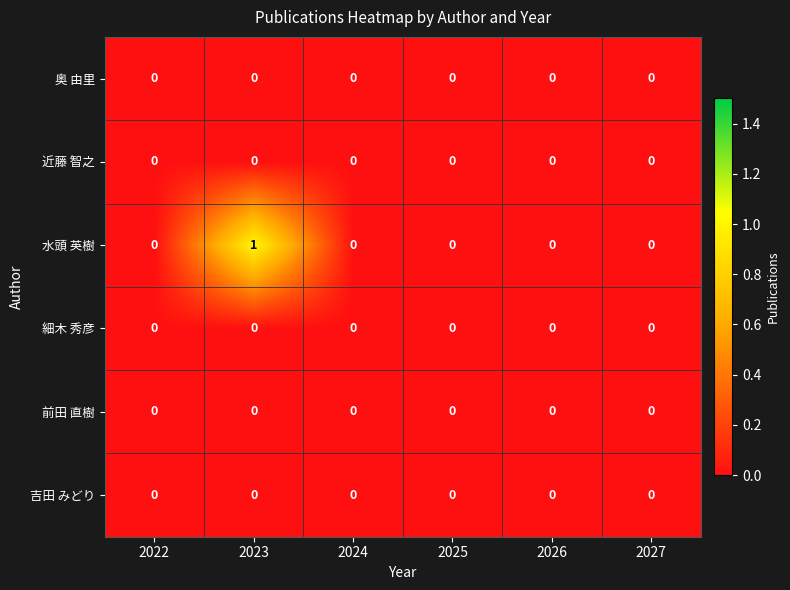

At which category is the sum across all series the highest?

2023